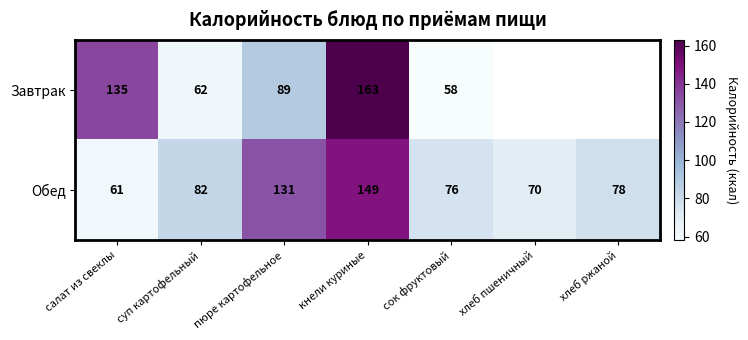

Is the value of Обед at салат из свеклы greater than the value of Завтрак at кнели куриные?

No